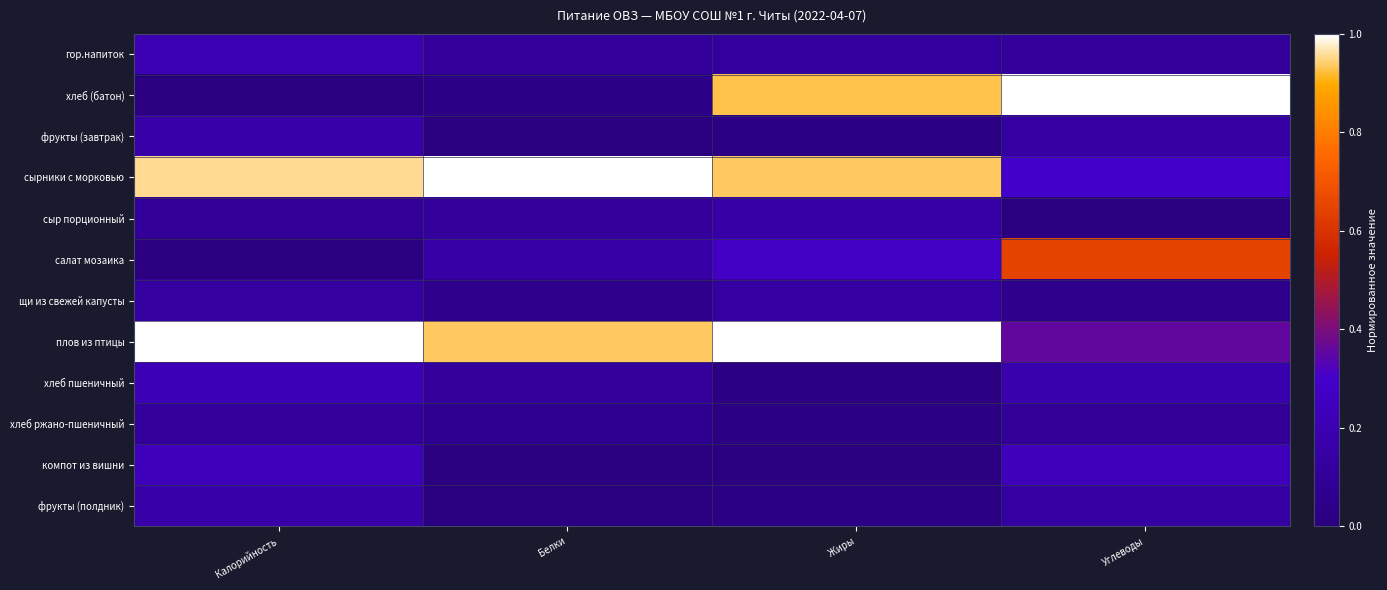

Which label corresponds to the smallest value in the chart?

Углеводы